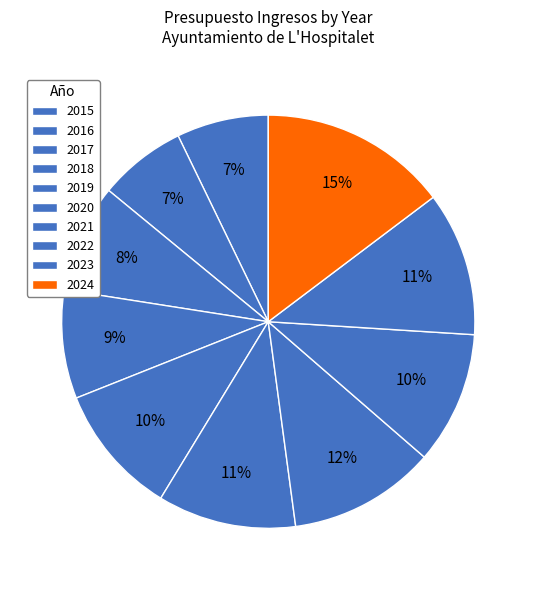

Is it true that 2018 is 9% of the pie?

True